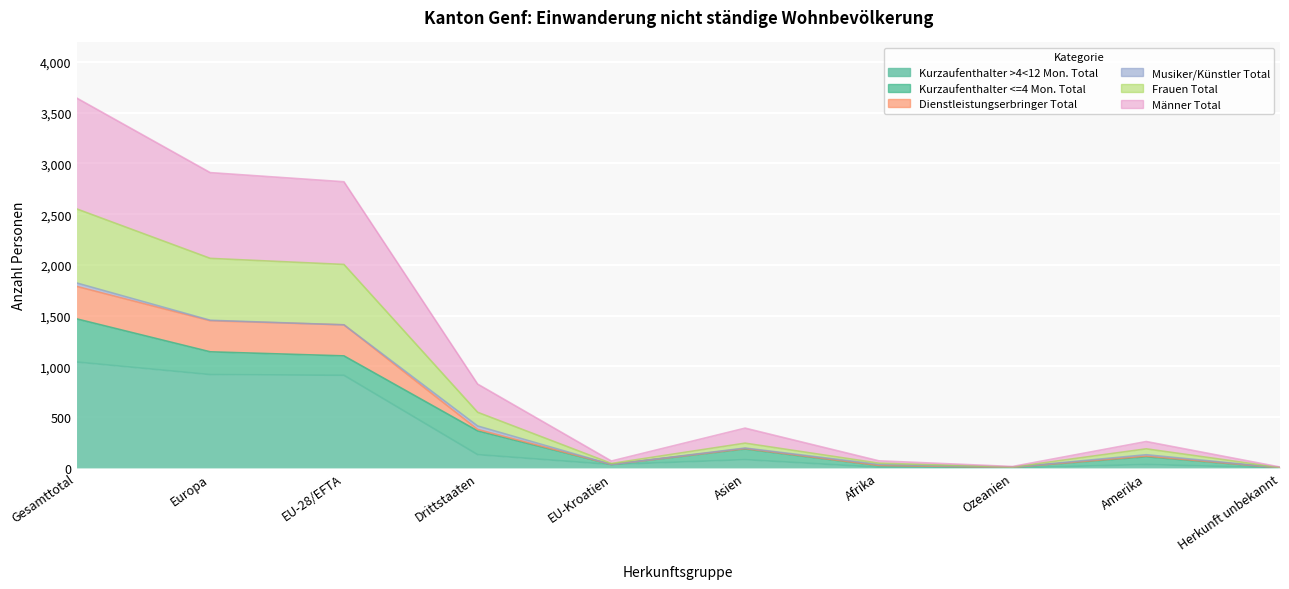

What is the difference between the Kurzaufenthalter >4<12 Mon. Total values at Herkunft unbekannt and EU-28/EFTA?

912